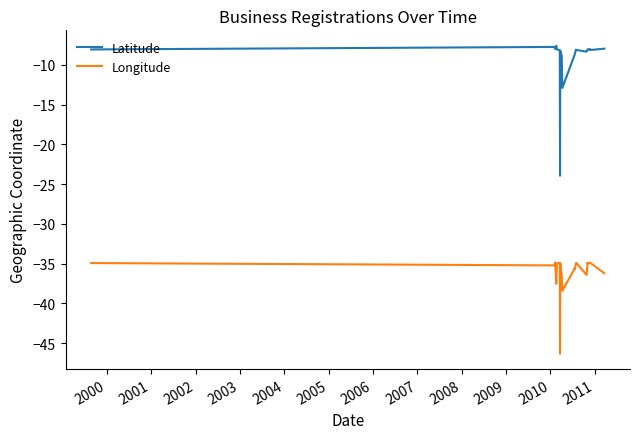

What is the smallest value displayed?

-46.3